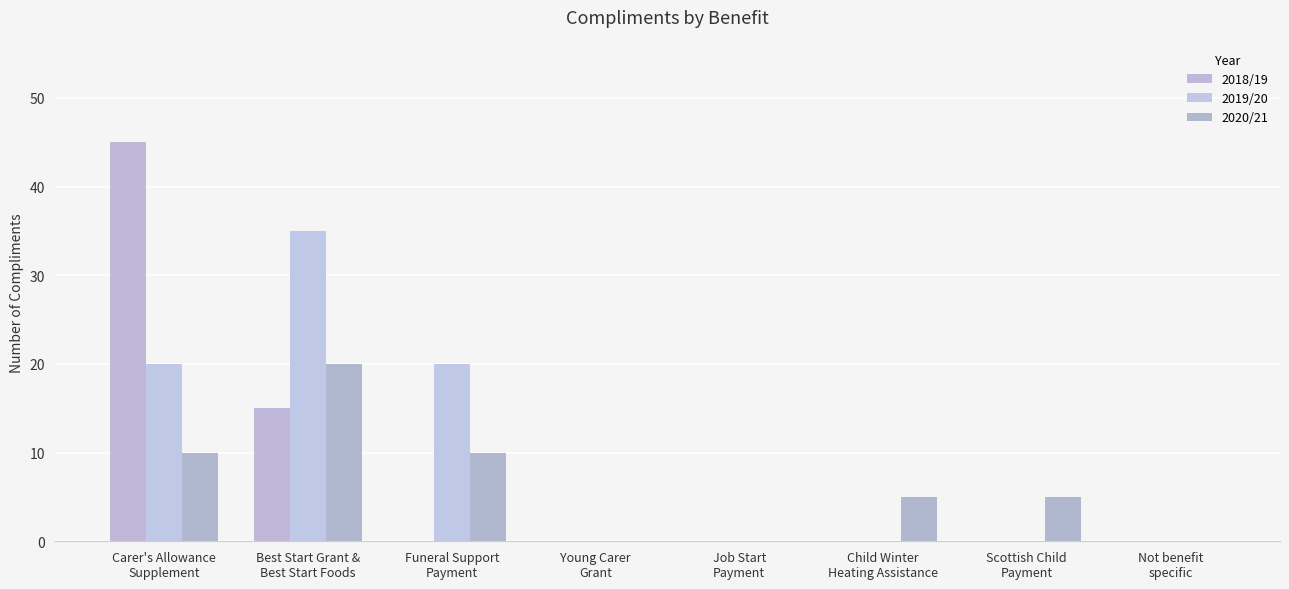

Count the number of categories in the chart.

8